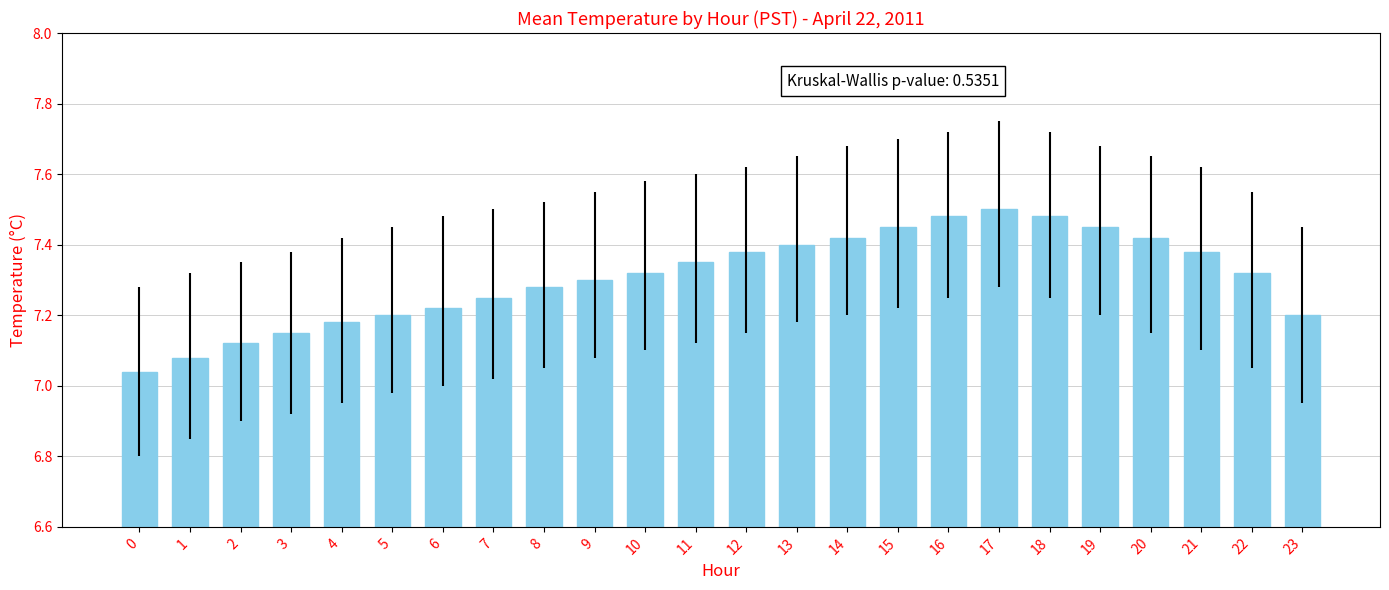

What is the sum of all values?

175.4